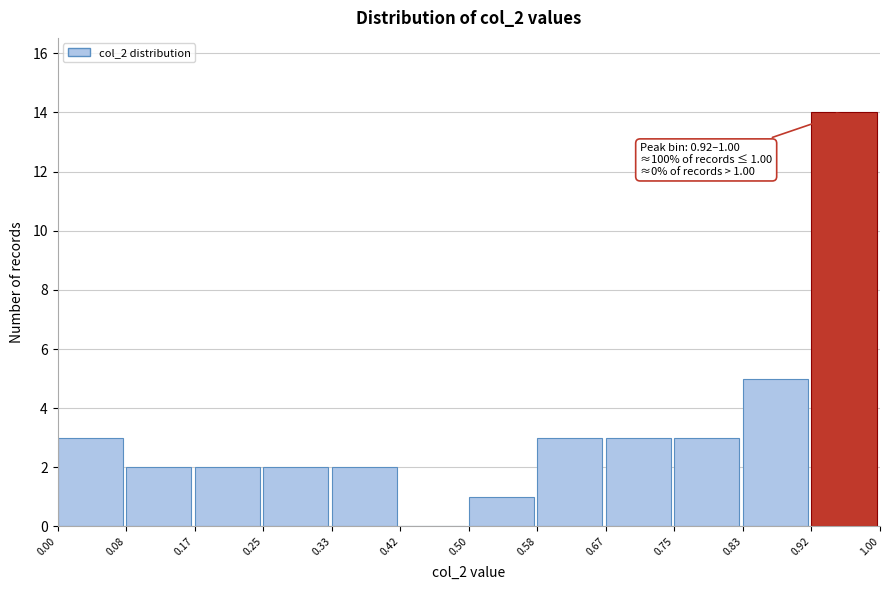

Over which range of the x-axis is the bar tallest?

0.92 to 1.00